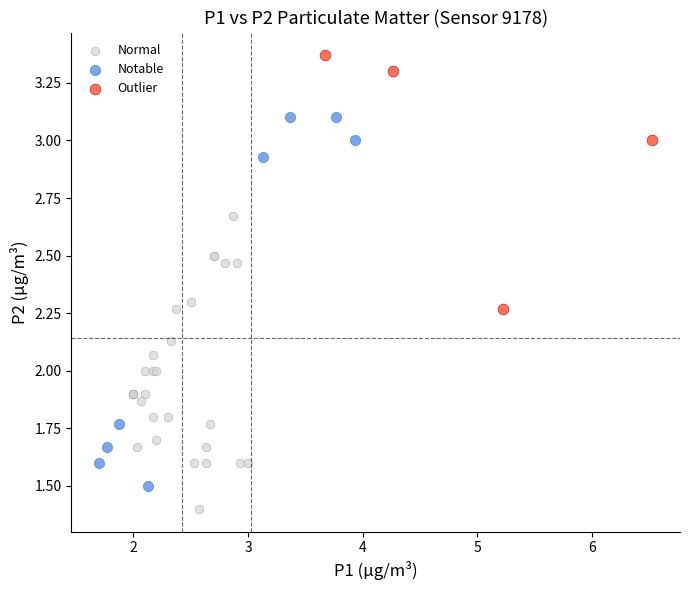

Which series contains the lowest Y value?

Normal